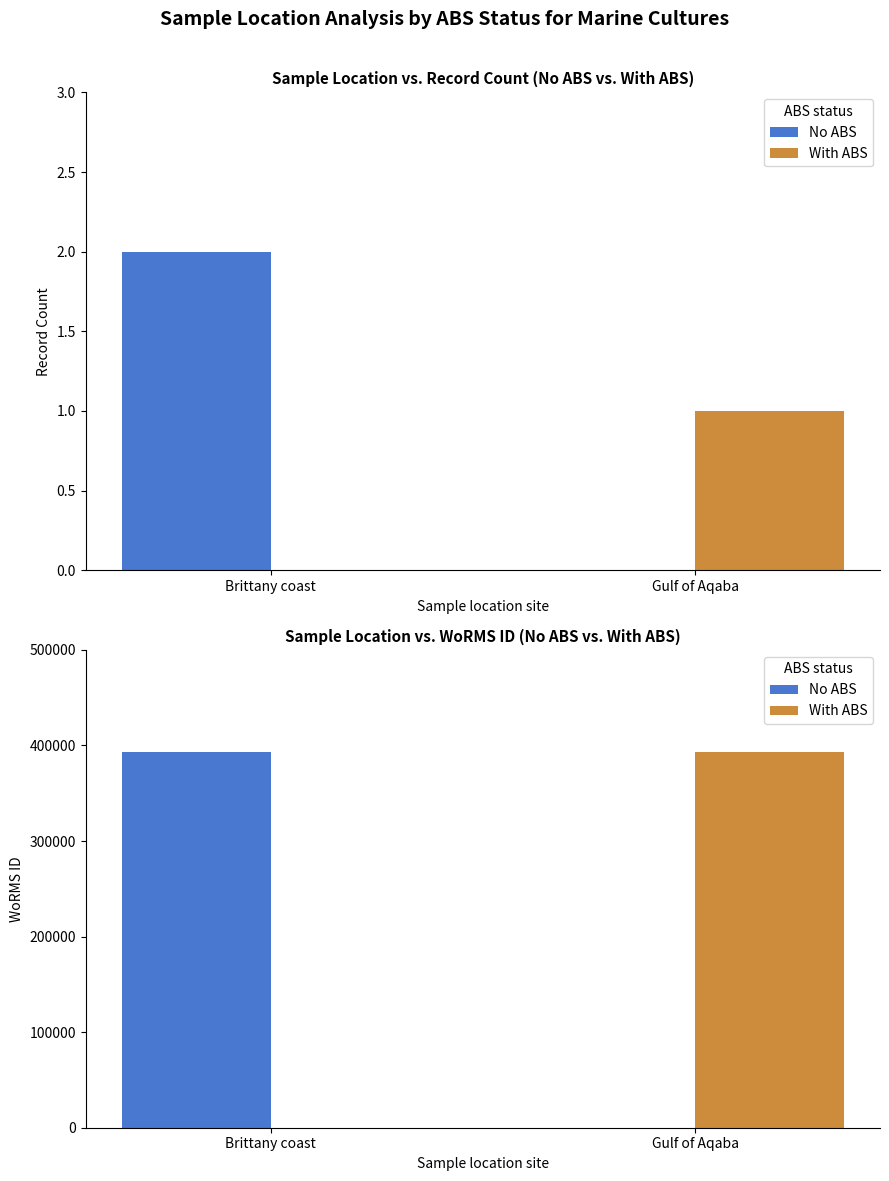

What position from the left is Gulf of Aqaba?

2